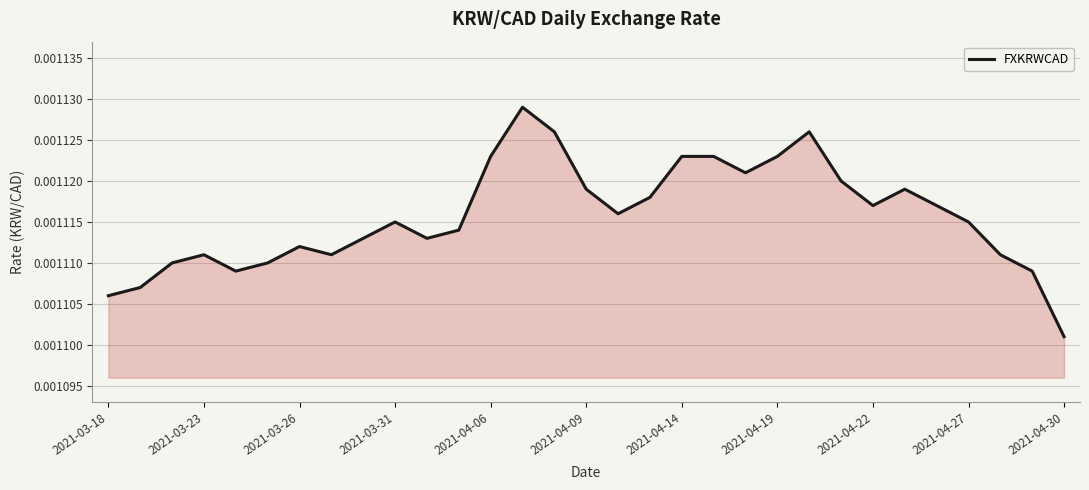

Which category has the lowest value across all series?

2021-04-30